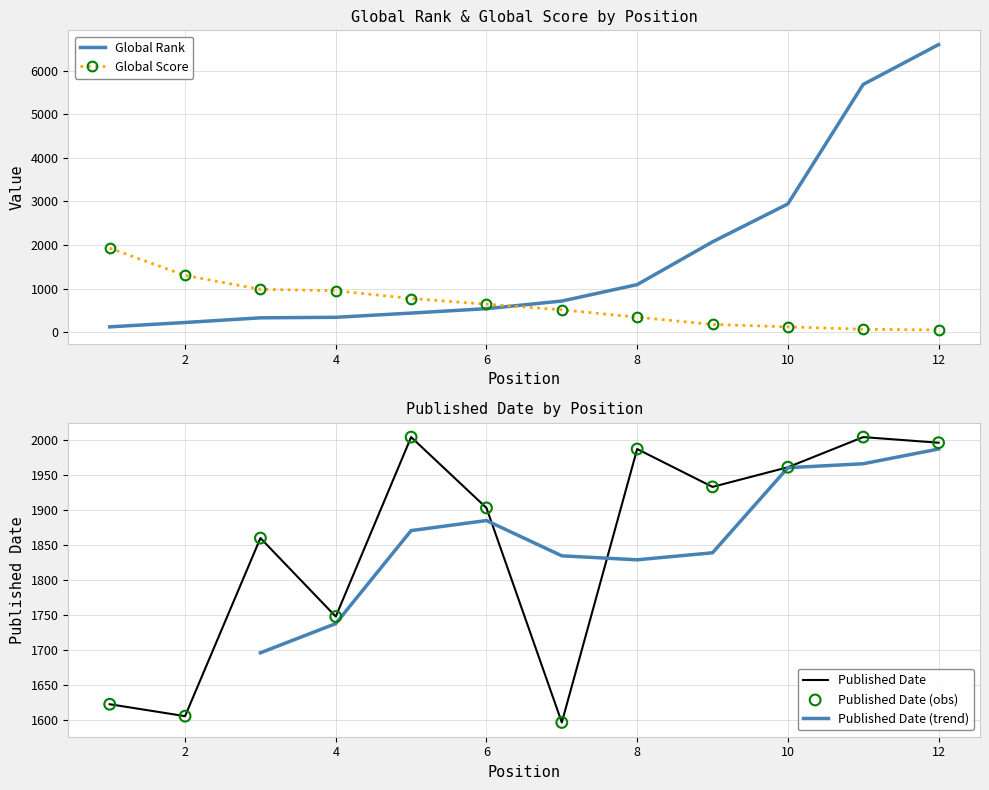

At which category is the sum across all series the highest?

12